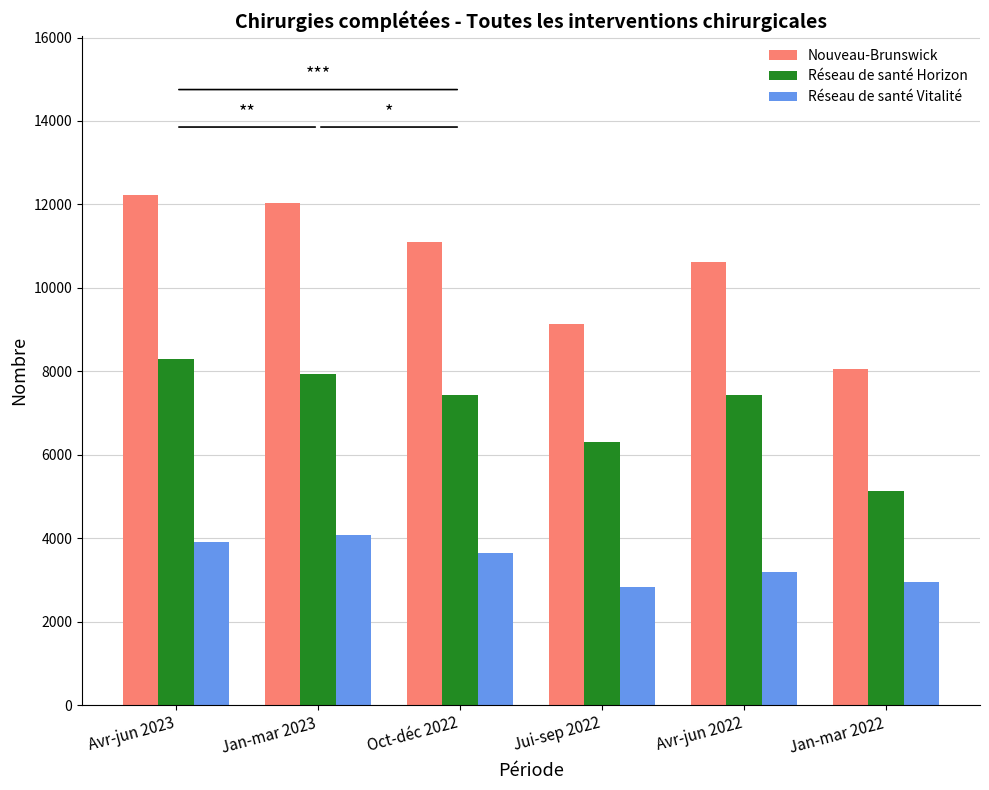

Read the Nouveau-Brunswick value at Jan-mar 2023.

12027